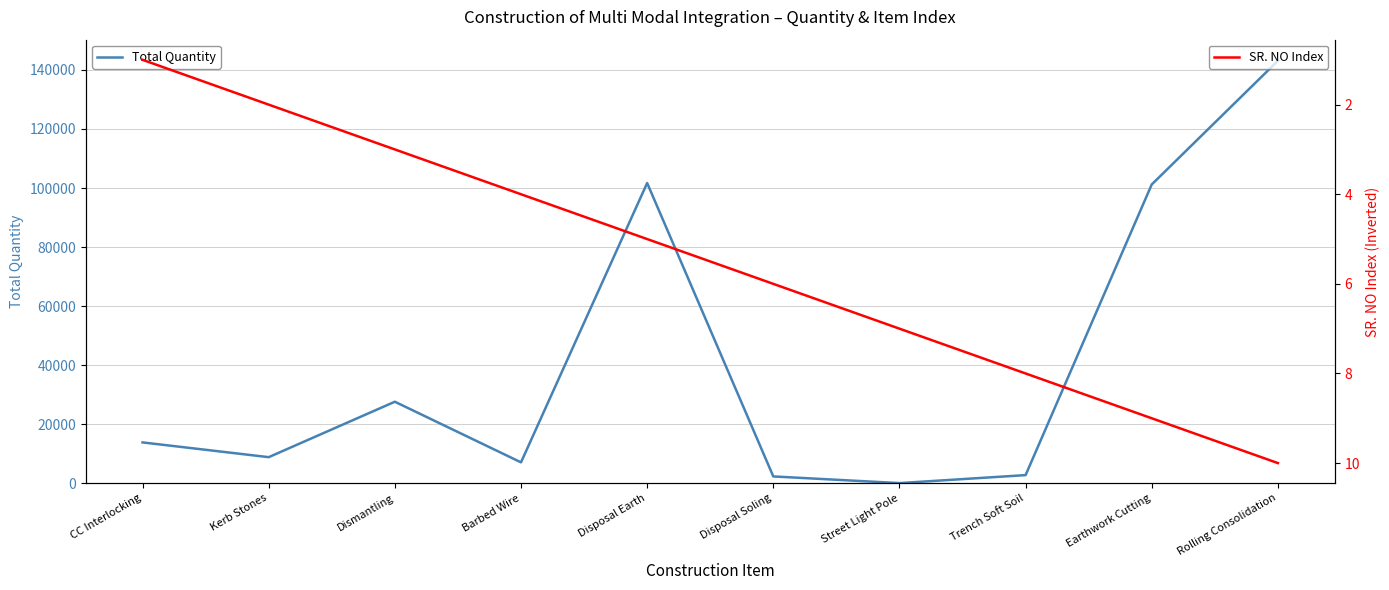

Which category has the highest value across all series?

Rolling Consolidation